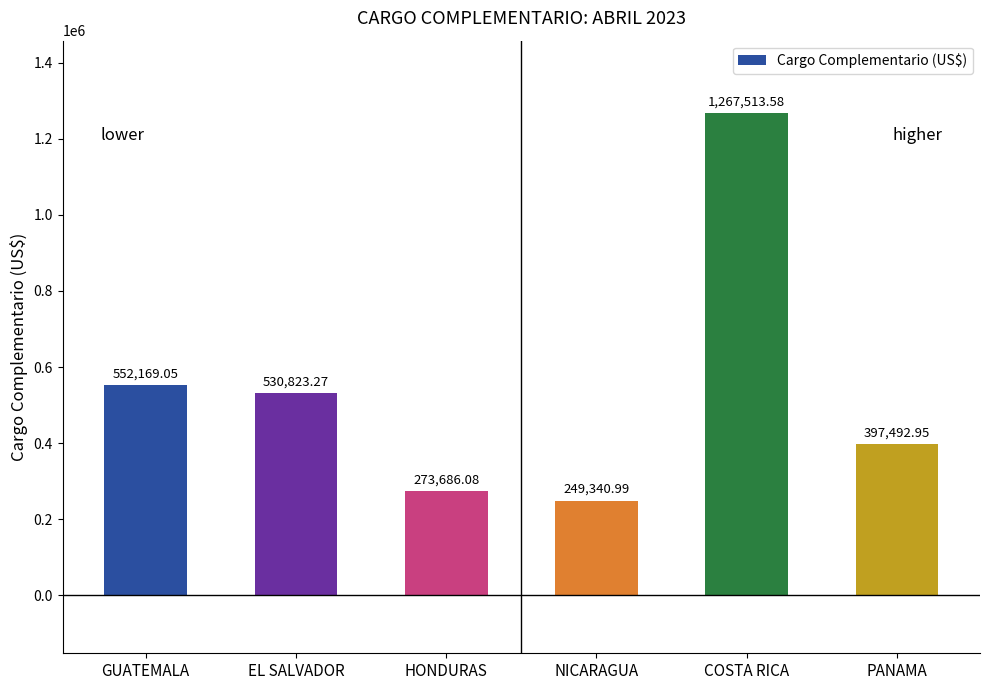

At which label is the value closest to 758427?

GUATEMALA